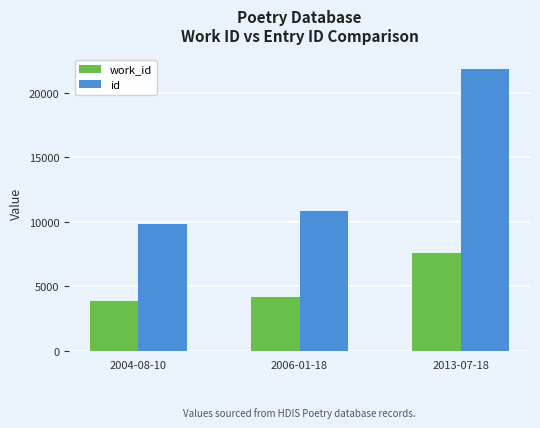

Rank the series at 2004-08-10 from lowest to highest value.

work_id, id